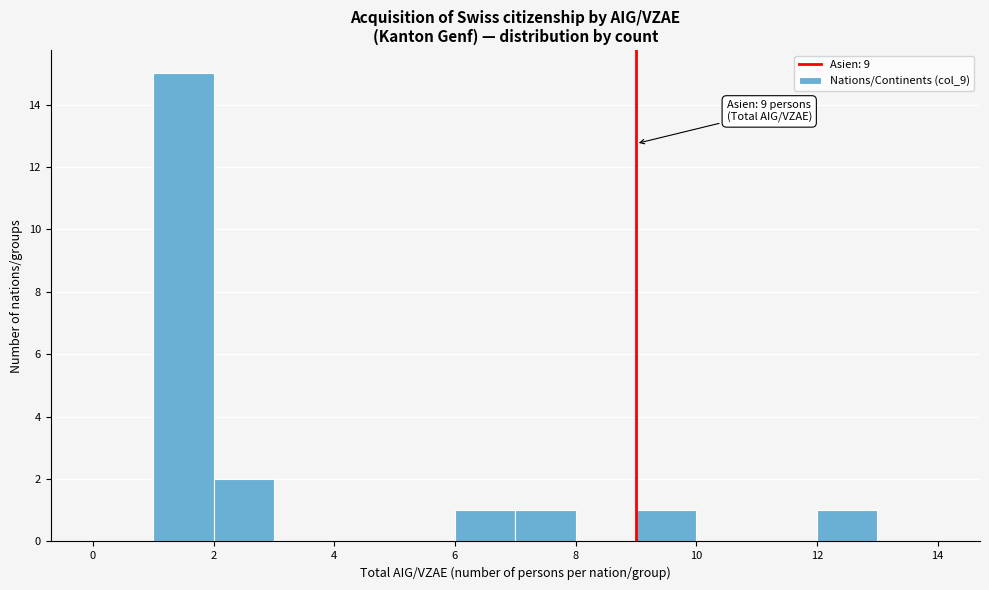

Over which range of the x-axis is the bar tallest?

1 to 2